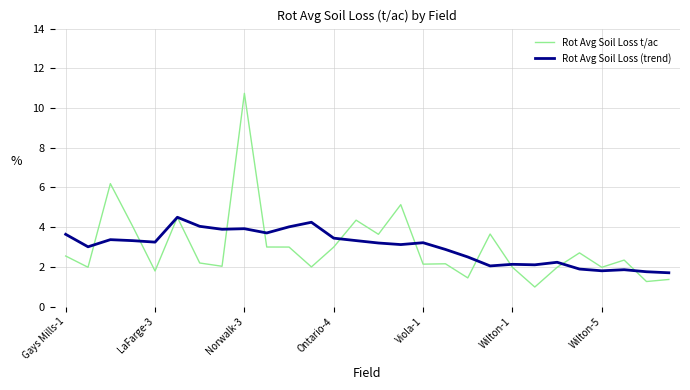

What is the maximum value shown in the chart?

10.7